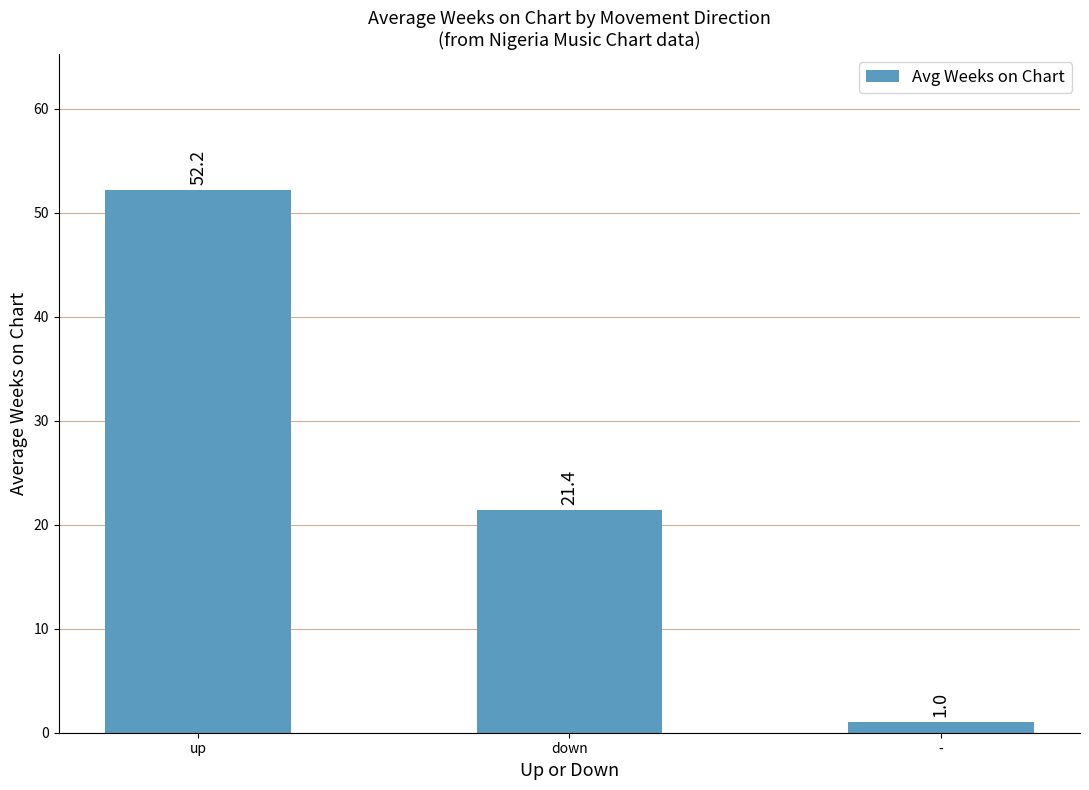

Is it true that the value at - is 1.0?

True